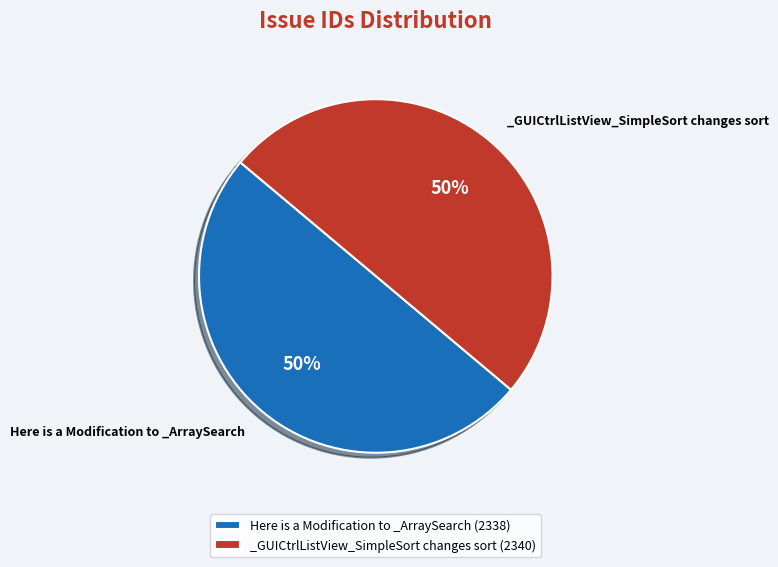

To the nearest percent, what is the average slice percentage?

50%